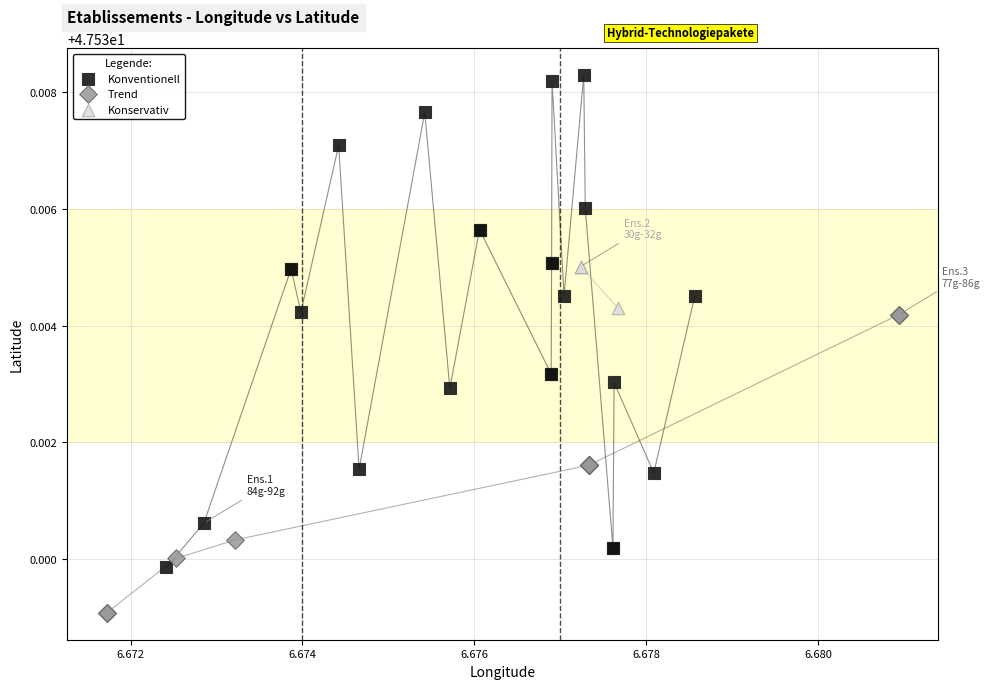

Which series reaches the maximum Y coordinate?

Konventionell